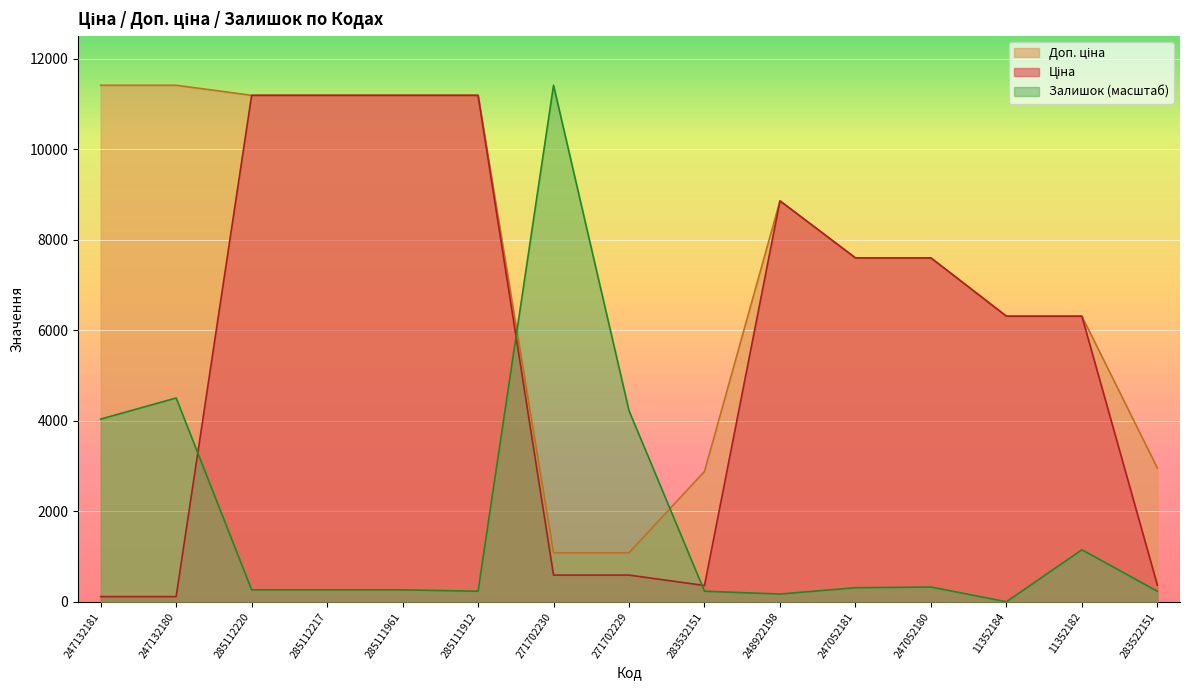

What is the difference between the maximum and minimum values in the Залишок series?

11410.0